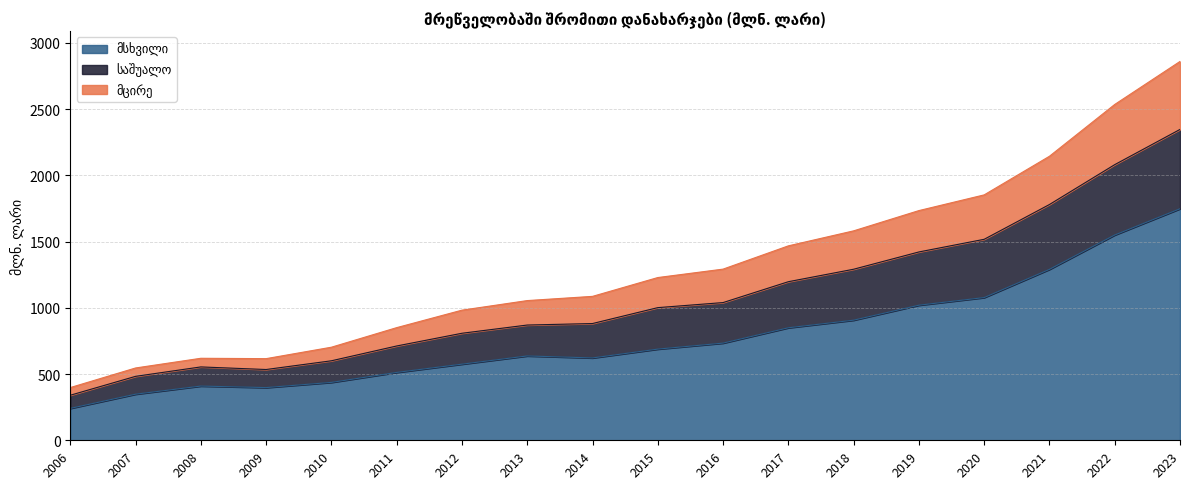

The მცირე series shows 1231.5 at 2021. True or false?

False